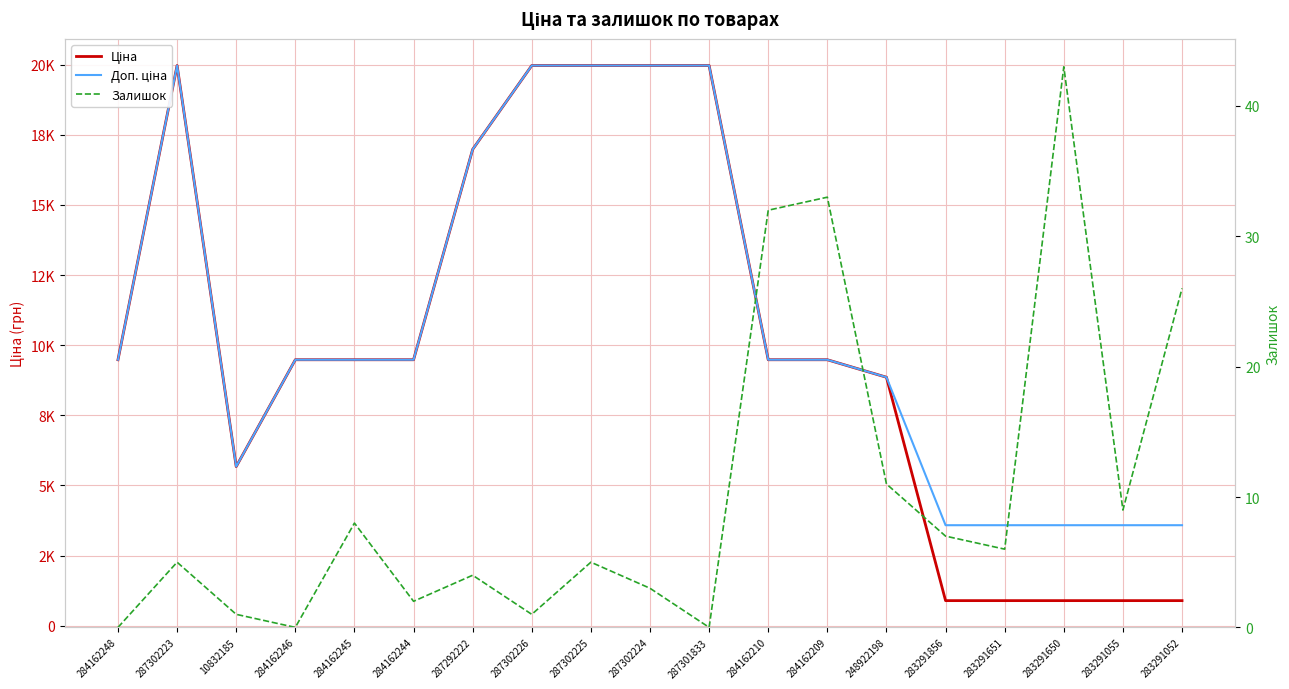

In Доп. ціна, how many points are lower than both neighbors (excluding endpoints)?

1